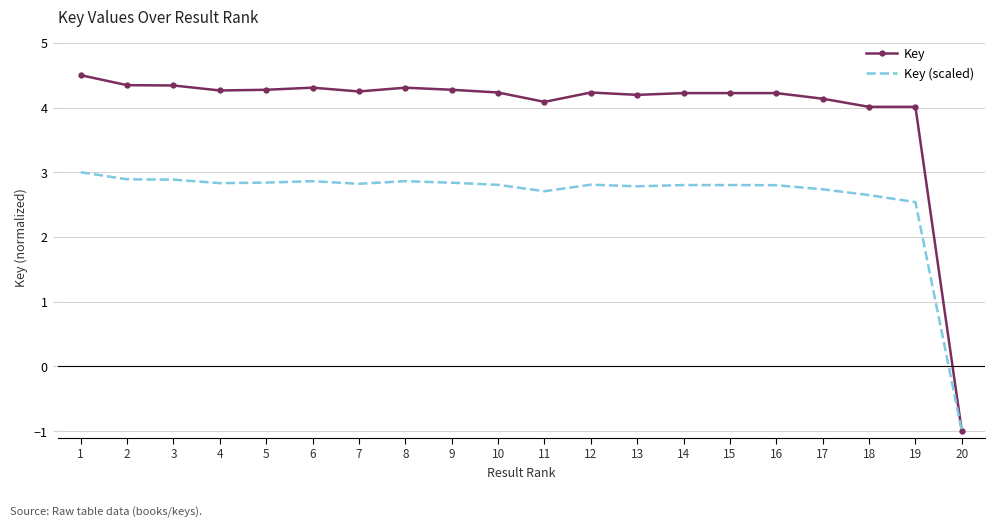

List the series in order of their overall mean, highest first.

Key, Key (scaled)